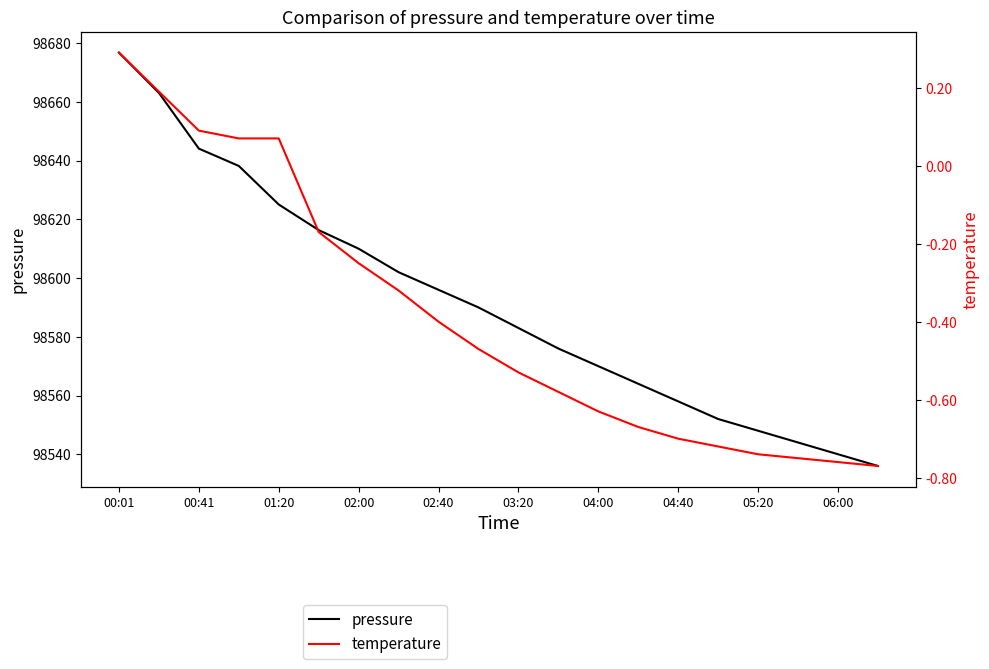

Is this an area chart (filled region under the line)?

No